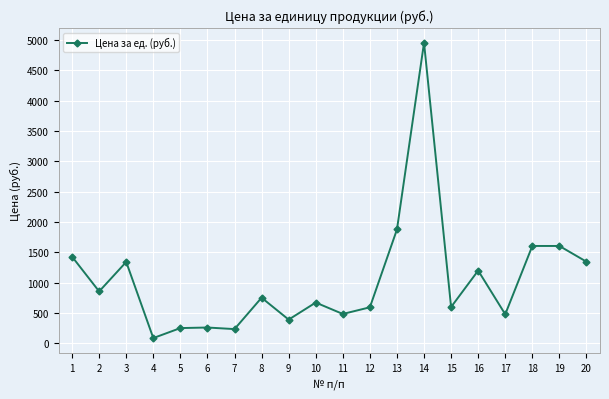

What is the change in value from 9 to 16?

+807.5